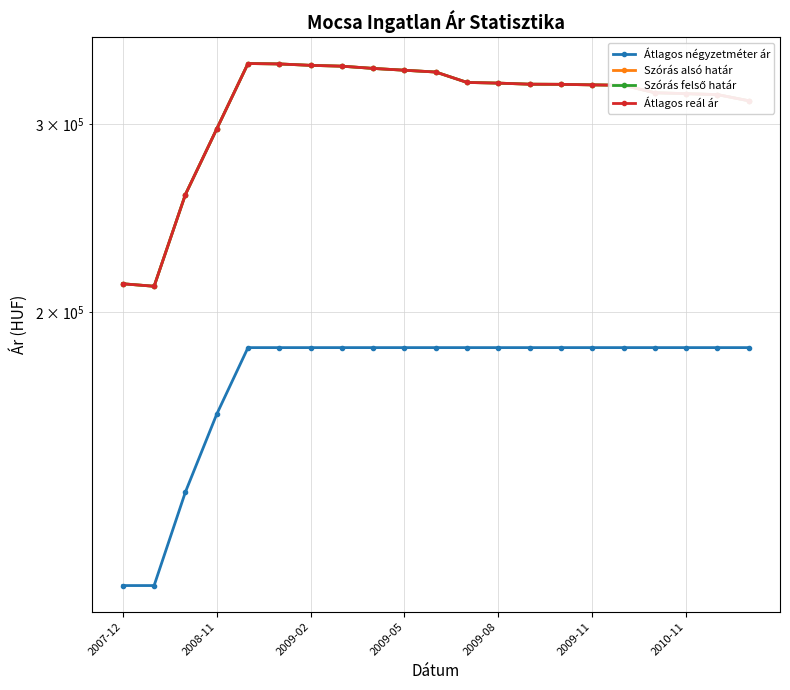

What position from the left is 2007-12?

1